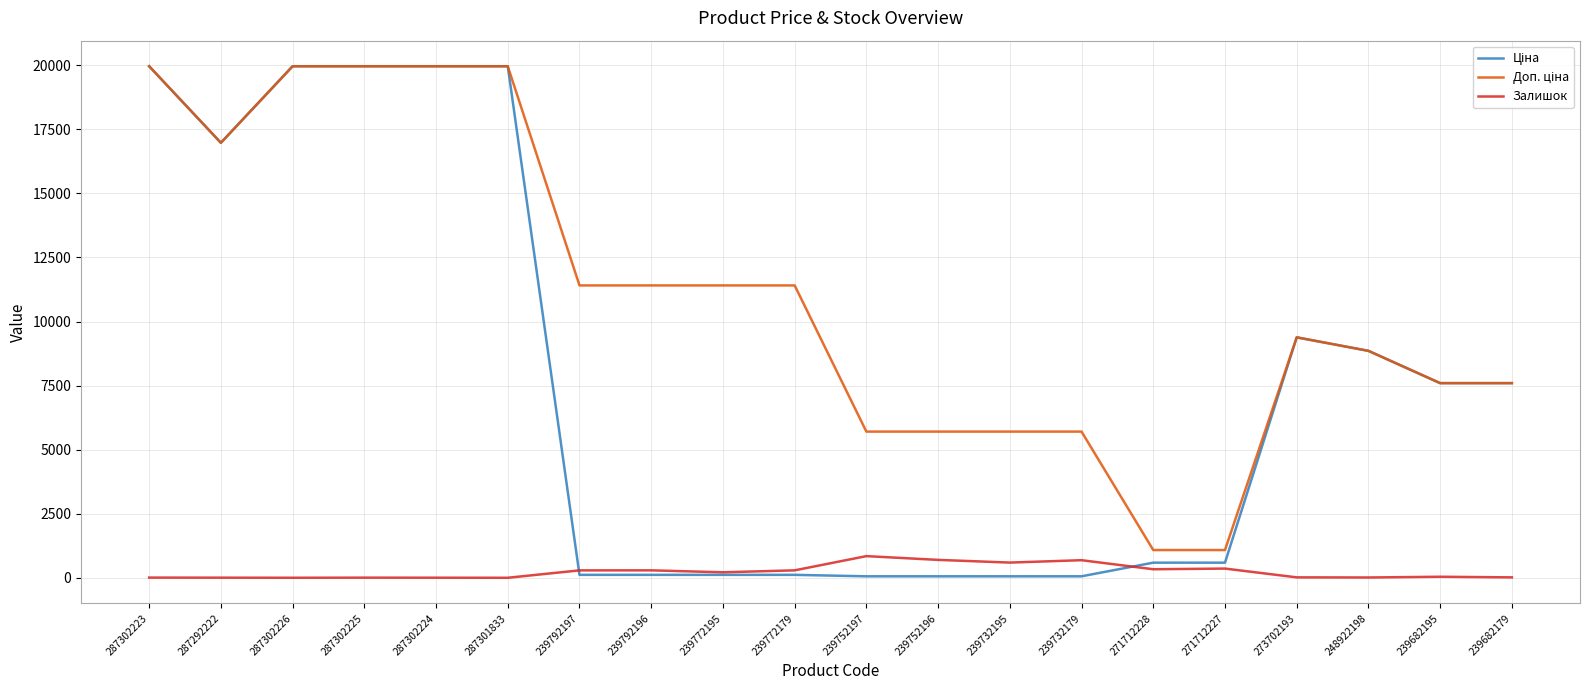

How many lines are shown in the chart?

3